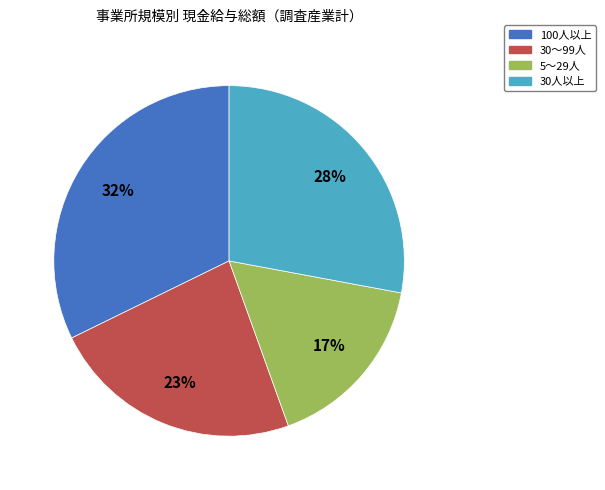

What is the ratio of the value at 30～99人 to the value at 100人以上?

0.7